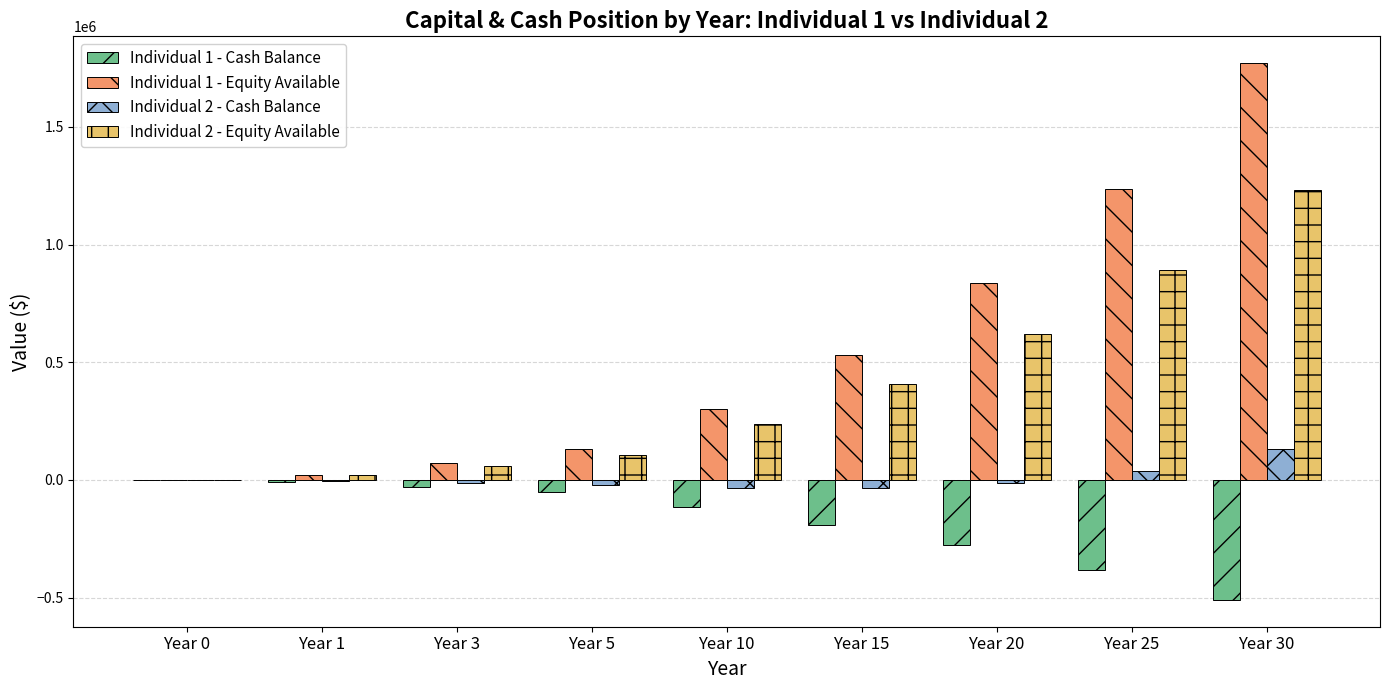

Which series has the largest total across all categories?

Individual 1 - Equity Available